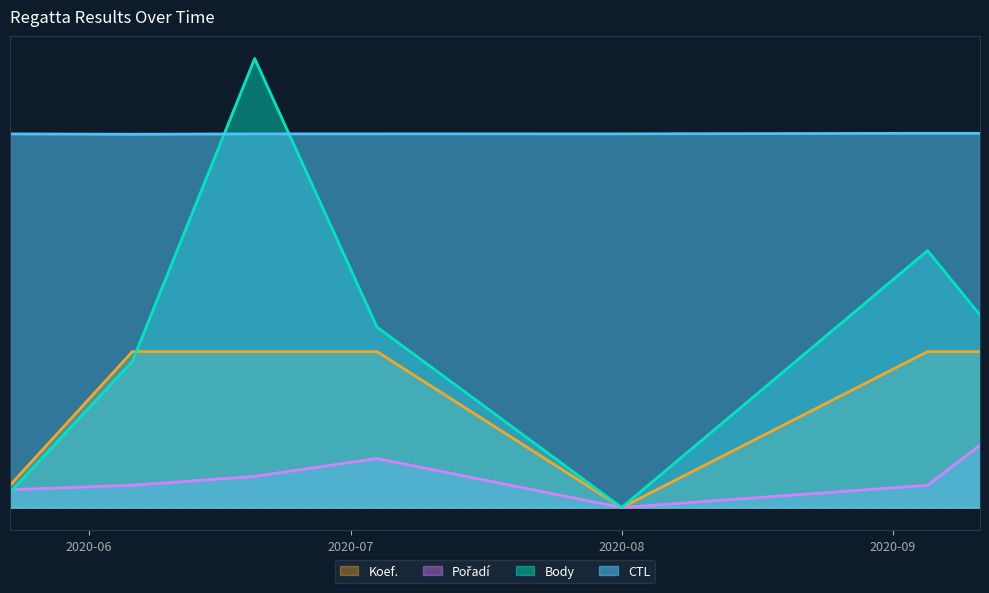

Where is the first local maximum for CTL?

2020-09-05